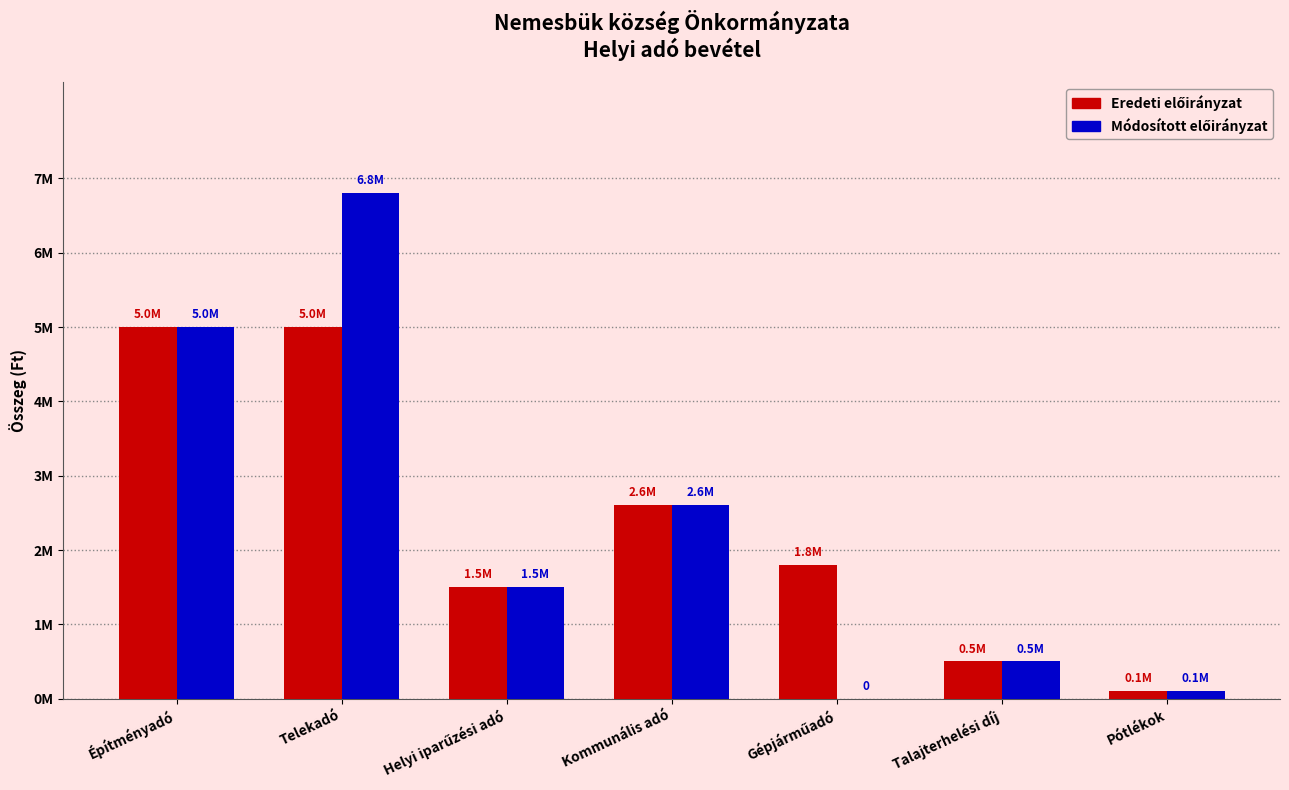

Does the chart contain stacked bars?

No